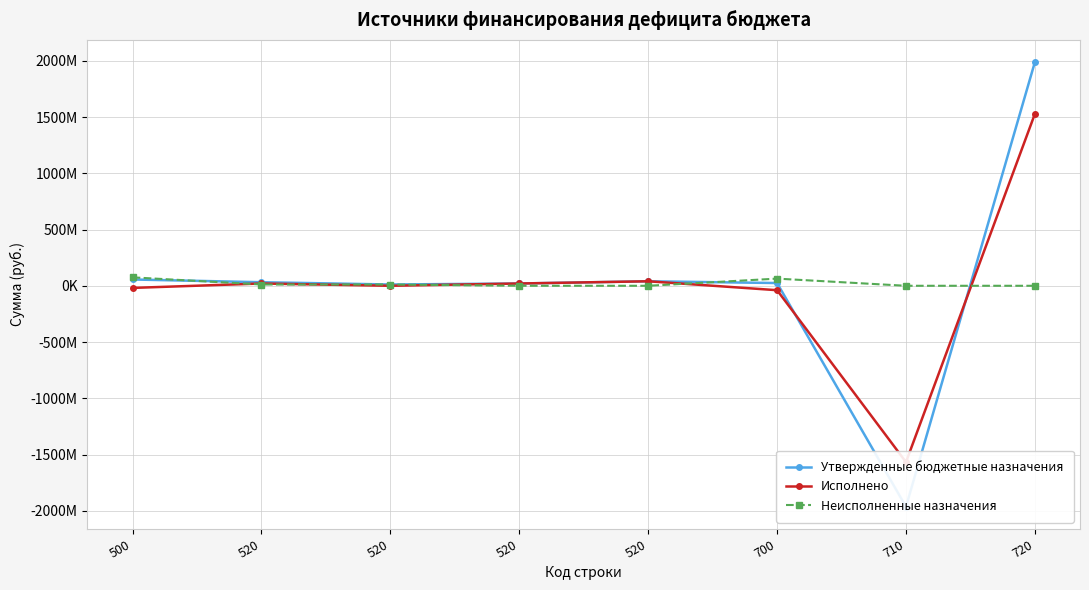

How many intersections are there between Неисполненные назначения and Утвержденные бюджетные назначения?

3